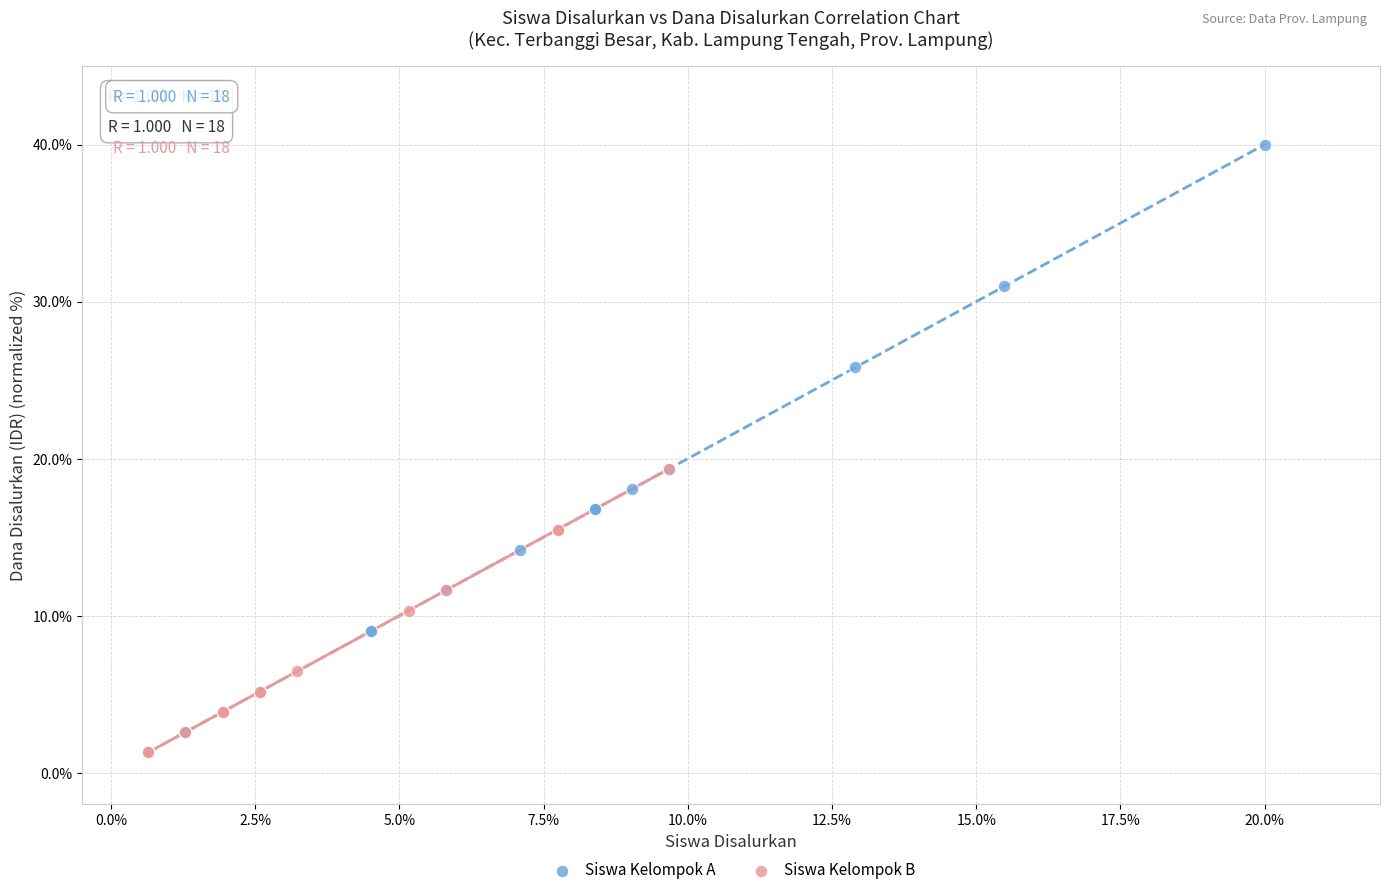

Which series reaches the maximum Y coordinate?

Siswa Kelompok A